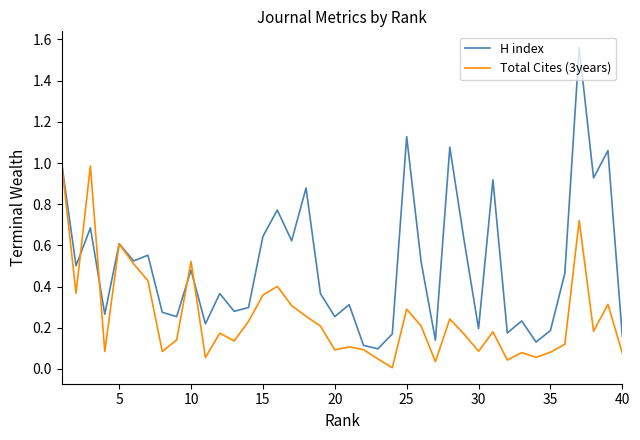

Rank the series by their average value, from lowest to highest.

Total Cites (3years), H index